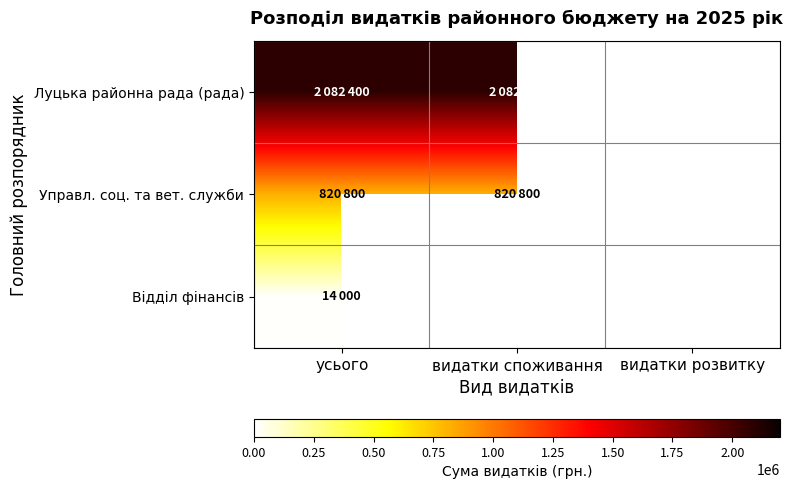

What is the spread (max minus min) of values at видатки споживання?

1261600.0